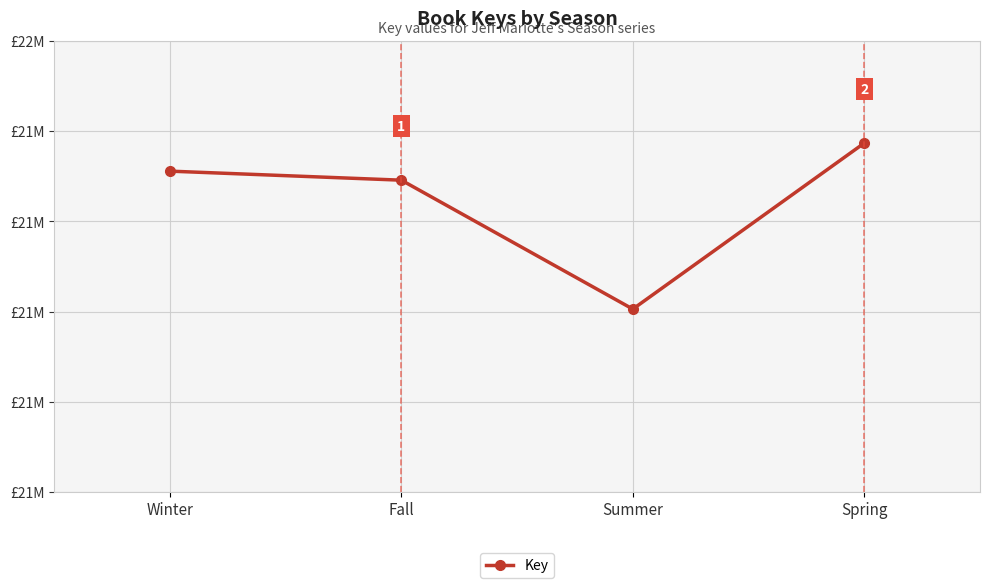

Does the chart display data point markers on the line(s)?

Yes